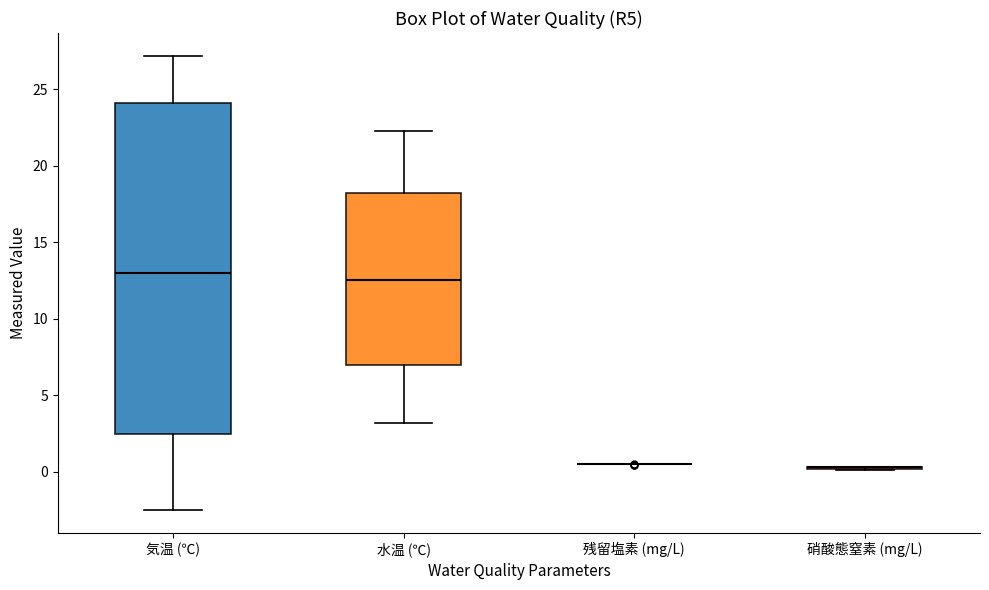

Reading left to right, read every box against the y-axis: the position of its median line, the range the box covers, and the ends of its whiskers. The values are not printed on the chart, so give them approximately, as read against the axis.

気温 (℃): median 13.0, box 2.5 to 24.0, whiskers -2.5 to 27.0
水温 (℃): median 12.5, box 7.0 to 18.0, whiskers 3.0 to 22.5
残留塩素 (mg/L): box collapsed to a line at 0.5, whiskers 0.5 to 0.5
硝酸態窒素 (mg/L): box collapsed to a line at 0.5, whiskers 0.0 to 0.5